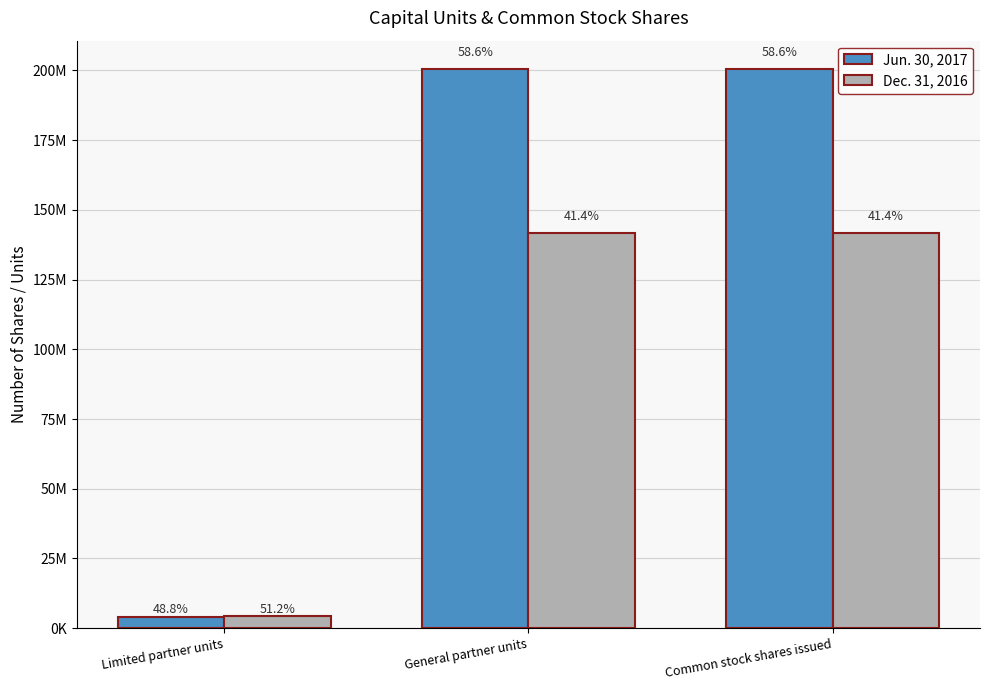

What is the minimum value for Dec. 31, 2016?

4323095